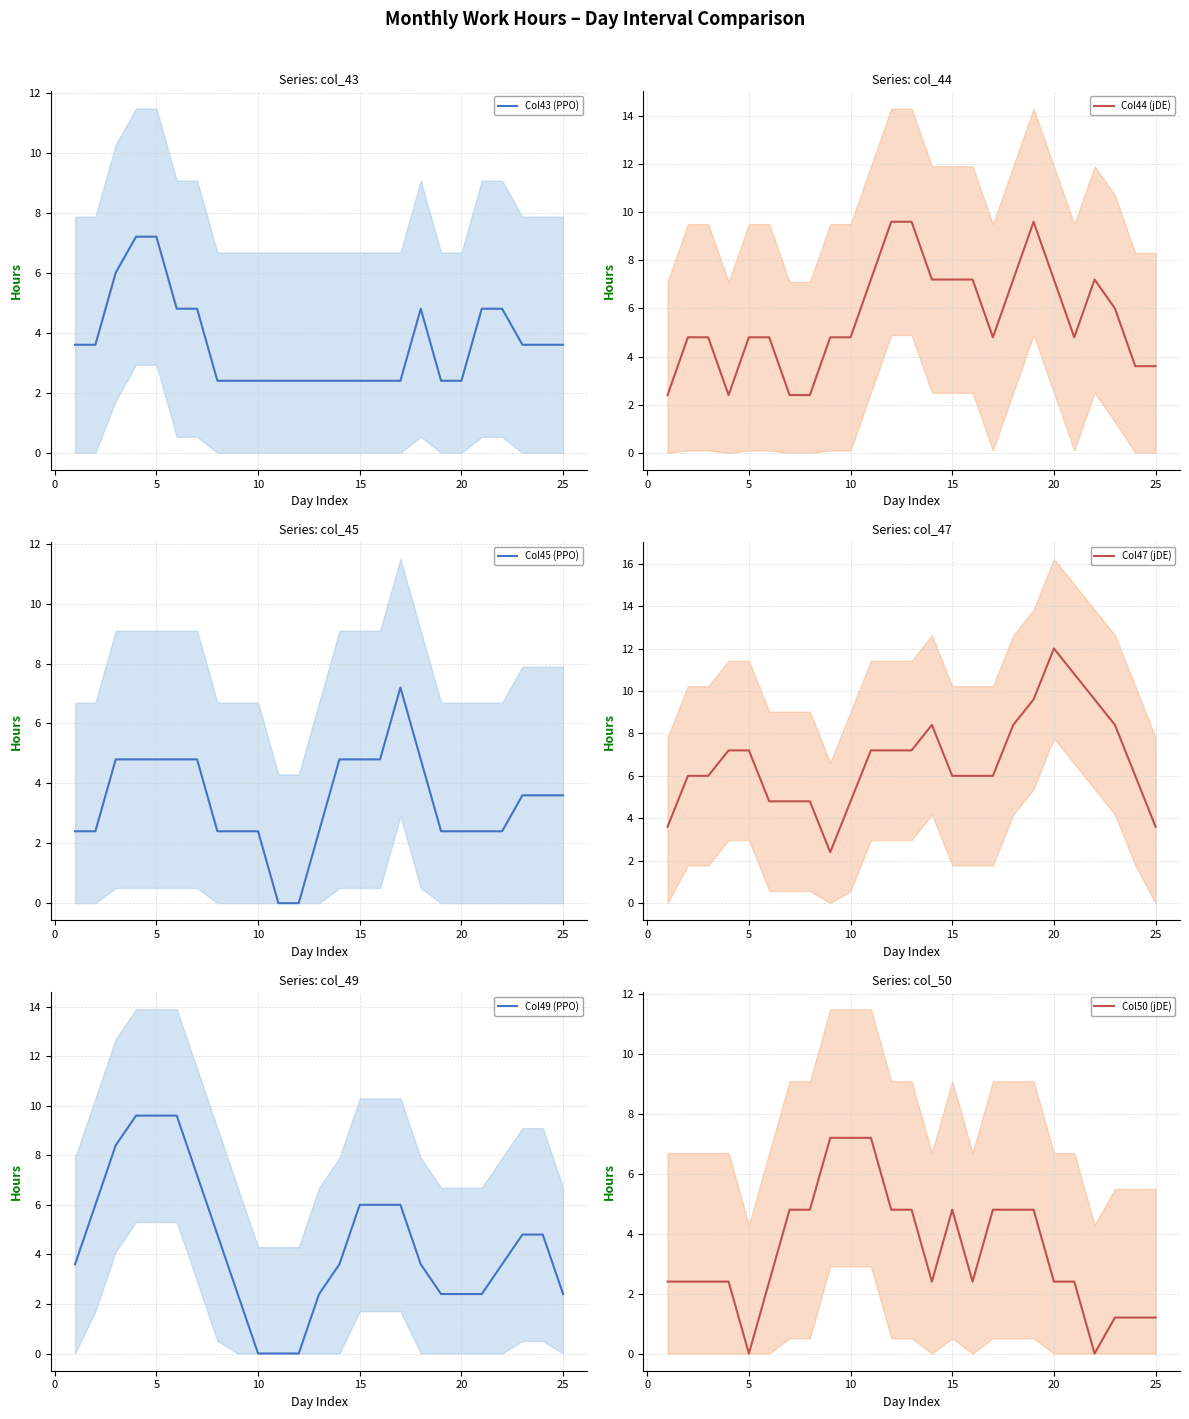

Which category has the highest value in the Col47 (jDE) series?

20